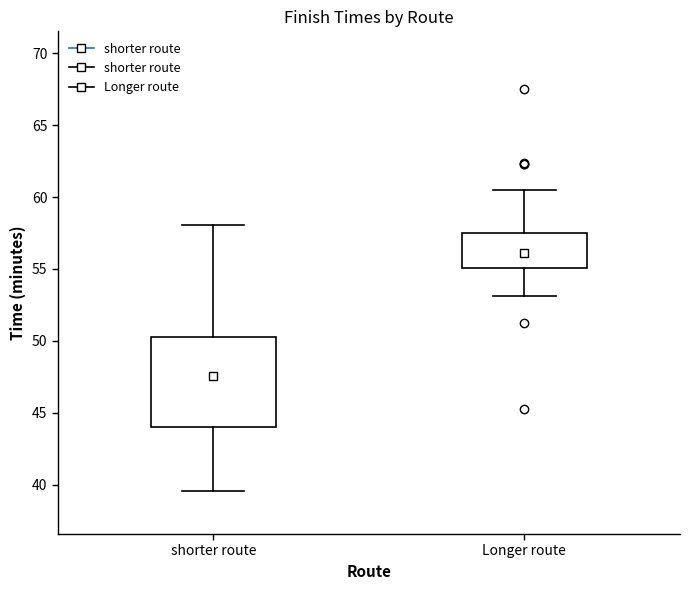

Reading left to right, read every box against the y-axis: the position of its median line, the range the box covers, and the ends of its whiskers. The values are not printed on the chart, so give them approximately, as read against the axis.

shorter route: median 47.5, box 44.0 to 50.5, whiskers 39.5 to 58.0
Longer route: median 56.0, box 55.0 to 57.5, whiskers 53.0 to 60.5